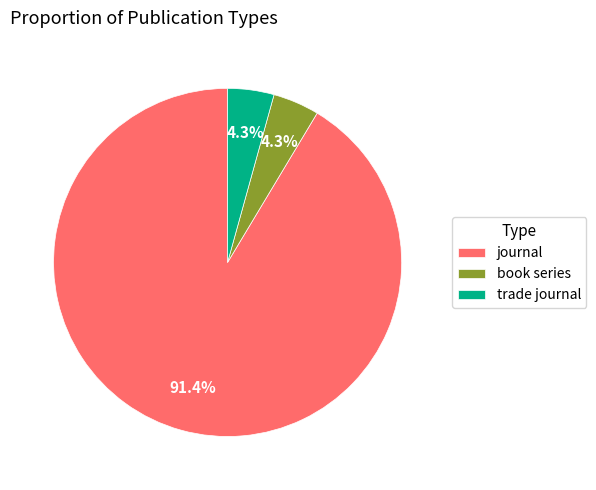

Which category accounts for the majority?

journal